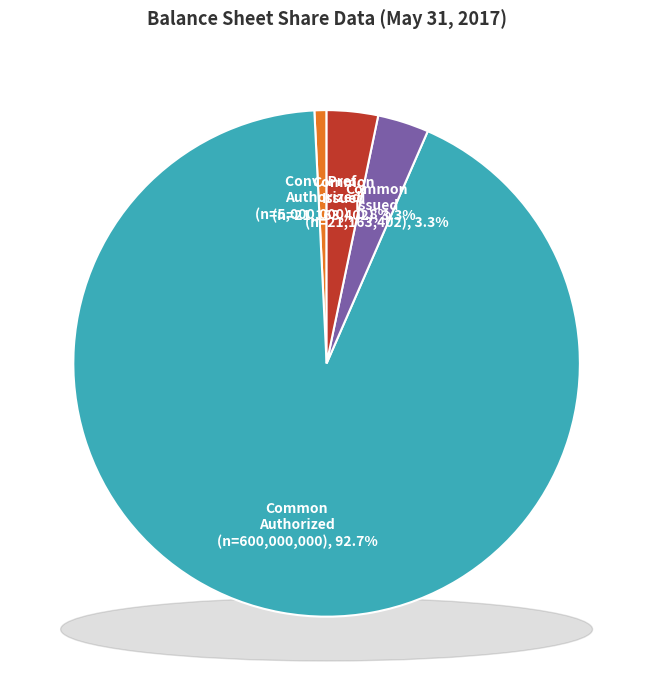

Rank the categories by value from lowest to highest.

Convertible preferred stock, authorized, Common stock, issued, Common stock, outstanding, Common stock, authorized